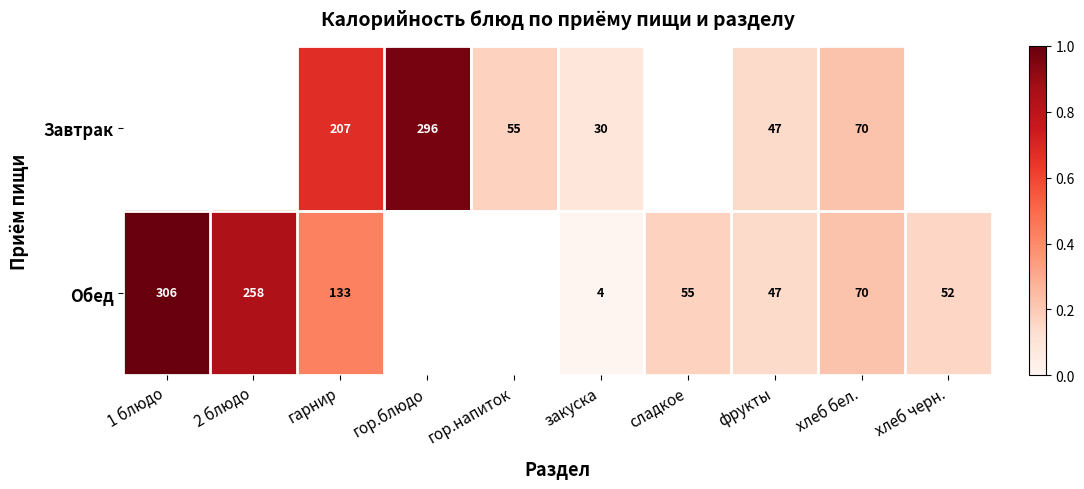

Count the number of categories in the chart.

10